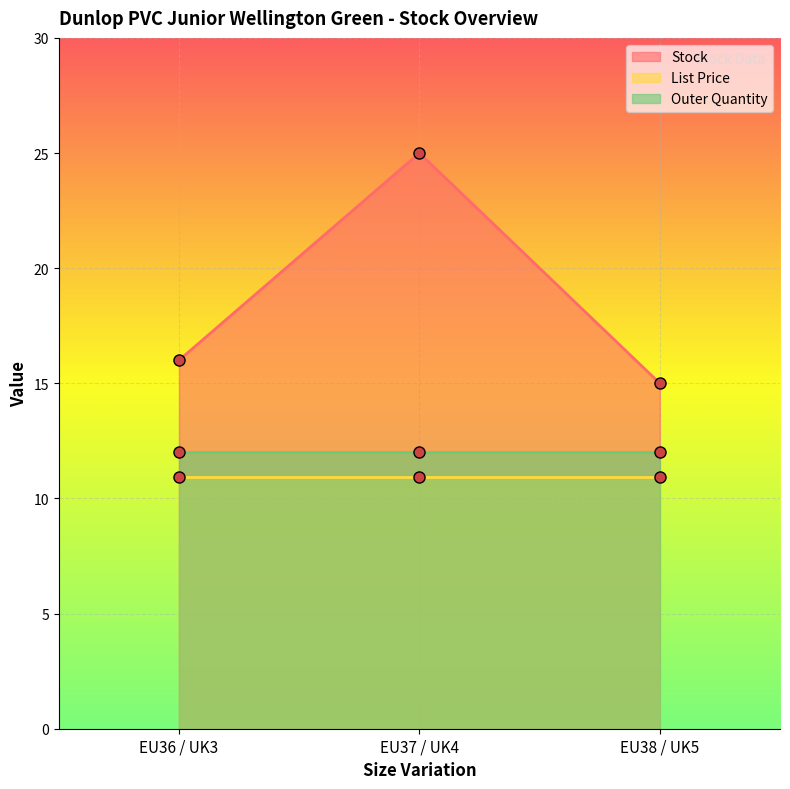

Count the number of categories in the chart.

3